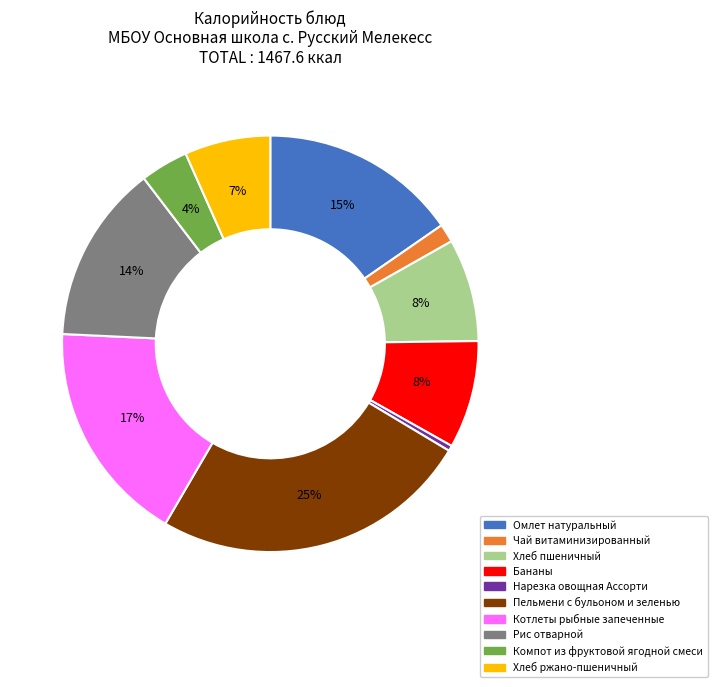

Which slice is the largest?

Пельмени с бульоном и зеленью